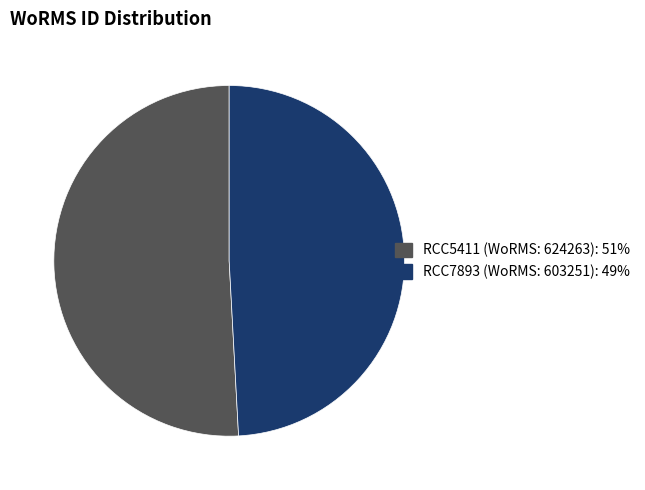

The RCC7893 slice represents 62% of the pie. True or false?

False